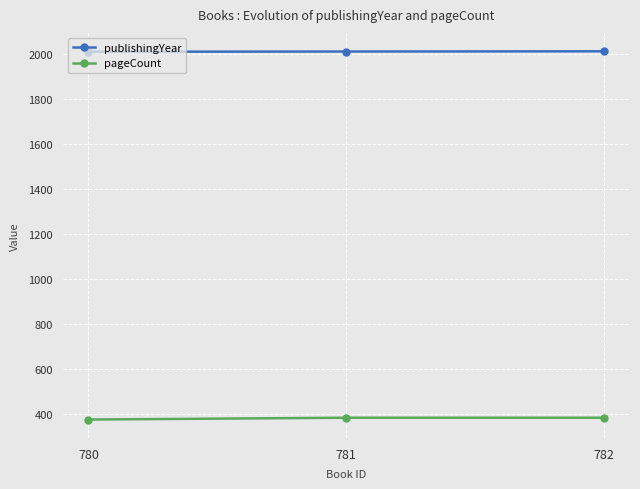

What is the value of the publishingYear point at the 1st from the left?

2009